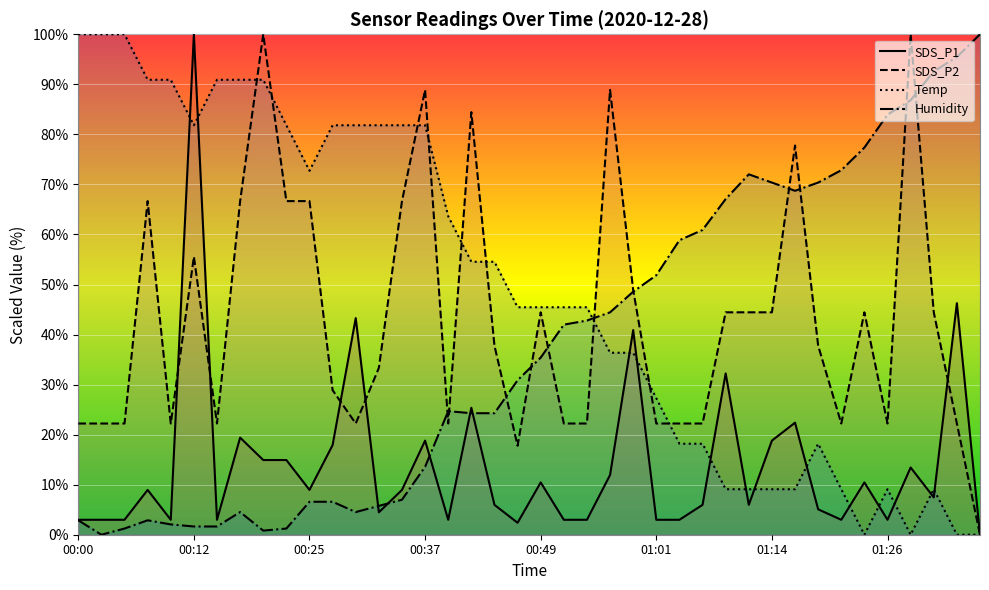

At which label is SDS_P2 closest to 50?

24